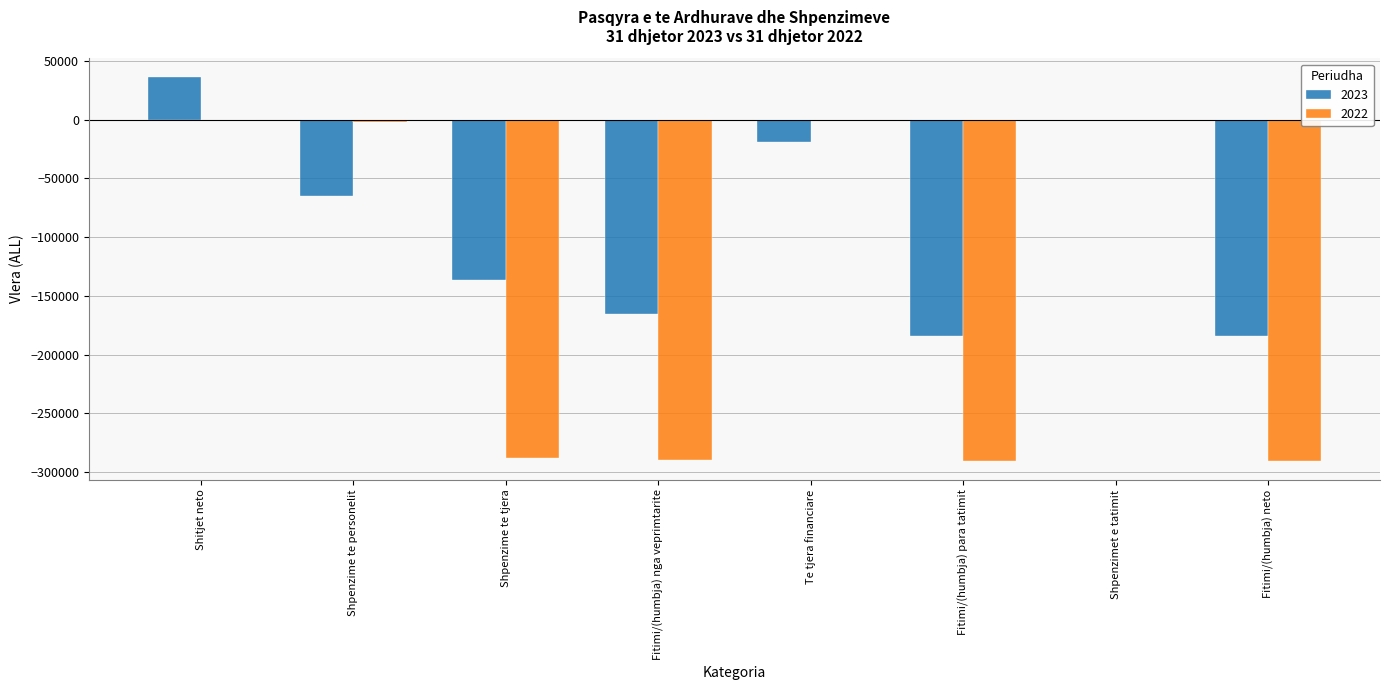

How many groups of bars are there?

8